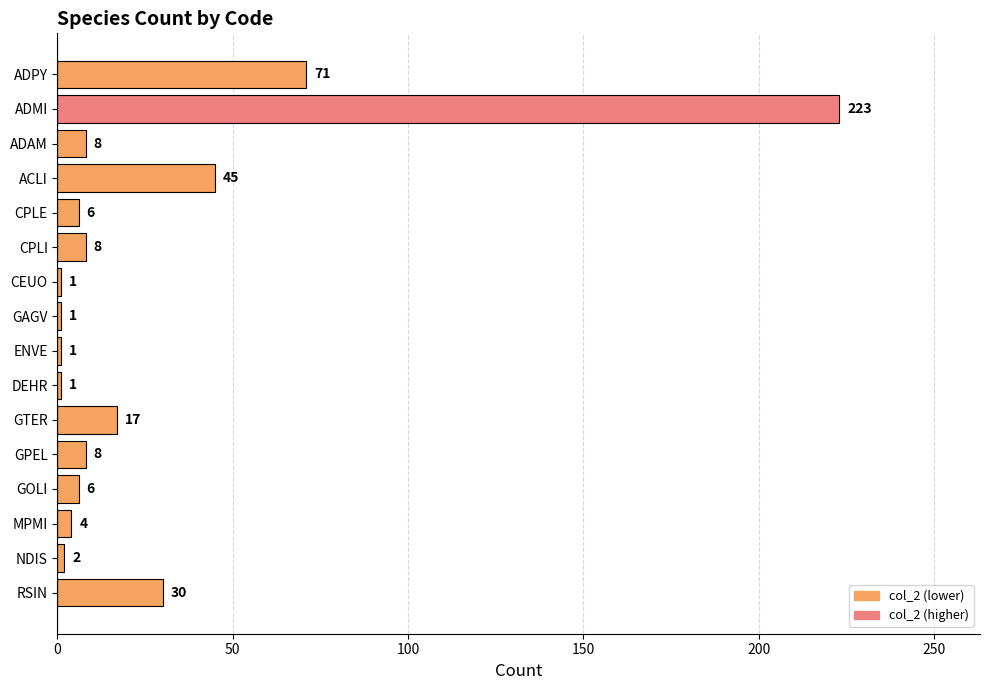

Reading bottom to top, extract all data points from this chart.

30	2	4	6	8	17	1	1	1	1	8	6	45	8	223	71